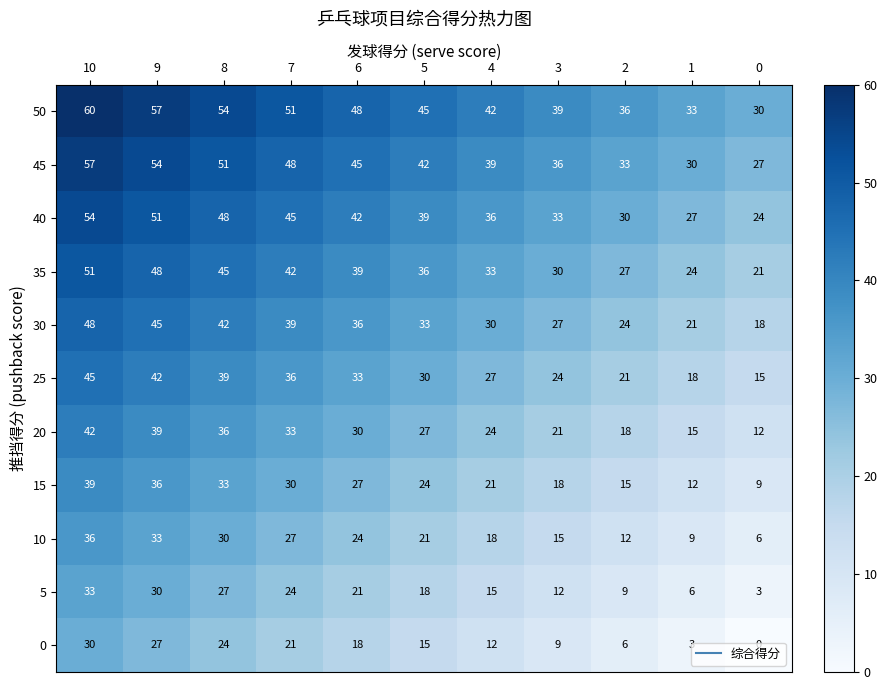

Where is 50 nearest to the value 45?

5